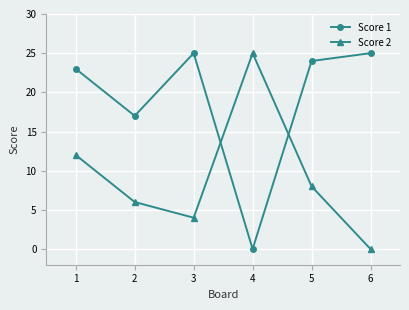

Rank the categories by Score 2 value from lowest to highest.

6, 3, 2, 5, 1, 4